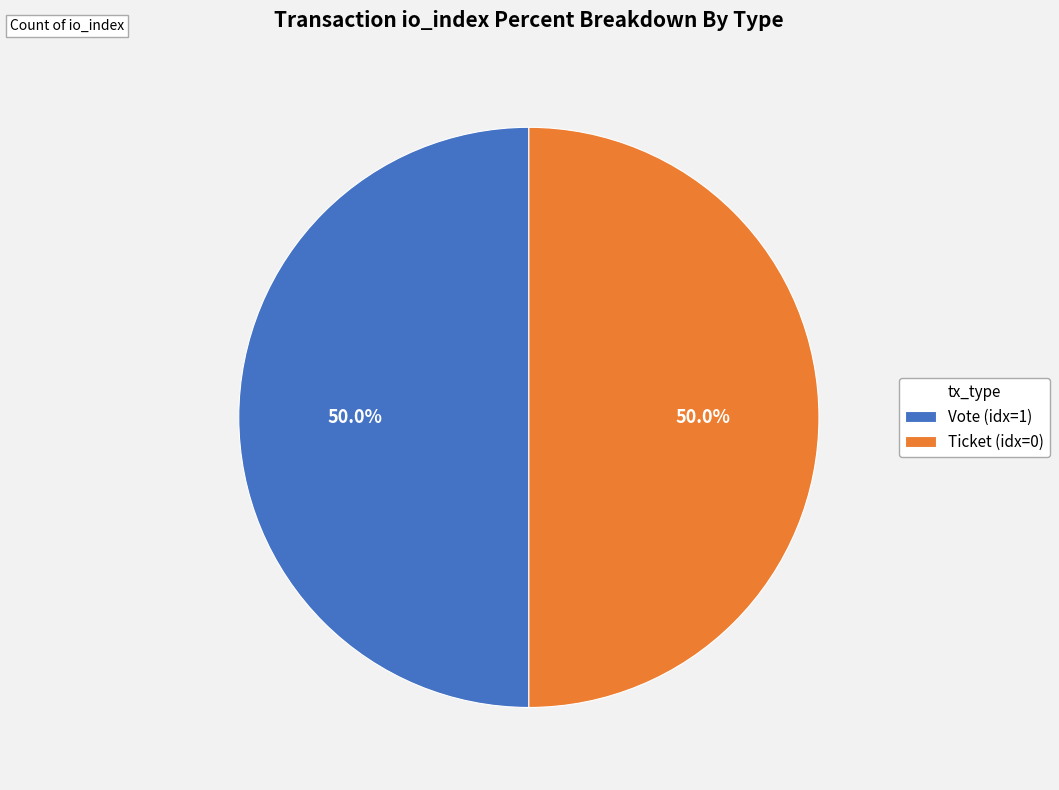

What is the total percentage of Ticket (idx=0) and Vote (idx=1)?

100.0%